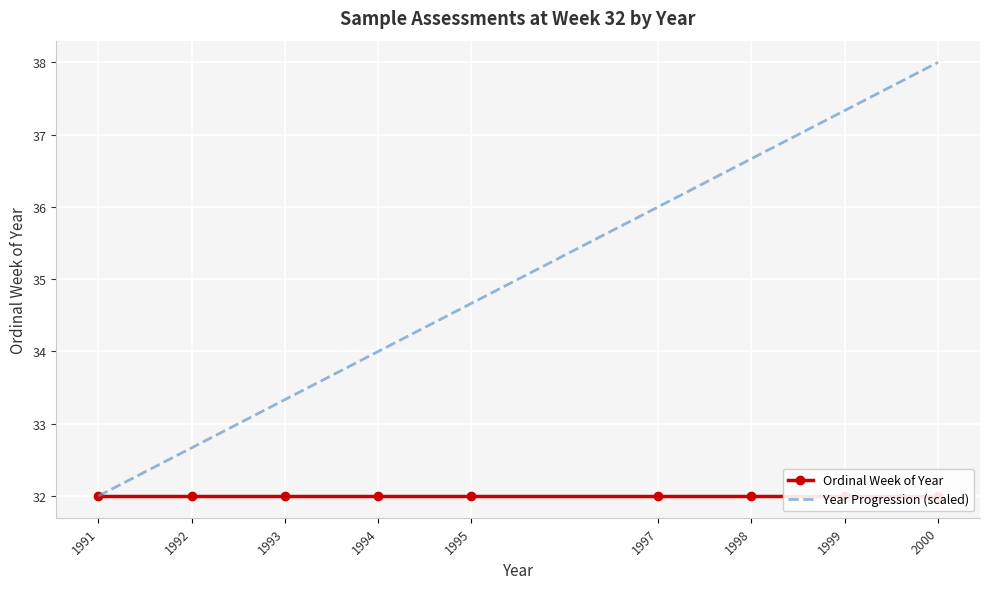

True or false: Year Progression (scaled) and Ordinal Week of Year cross at least once.

False